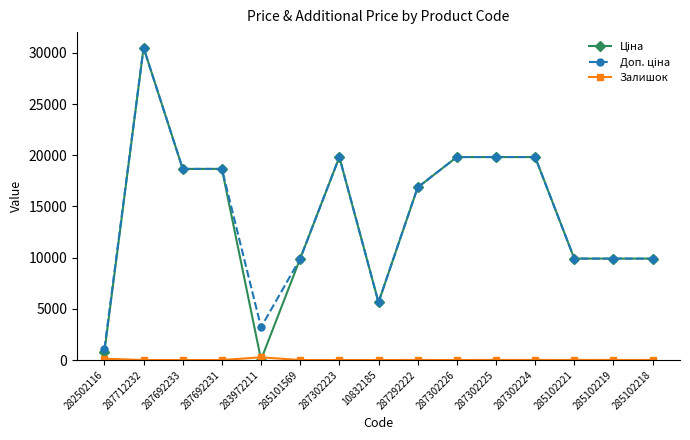

At which category is the sum across all series the highest?

287712232